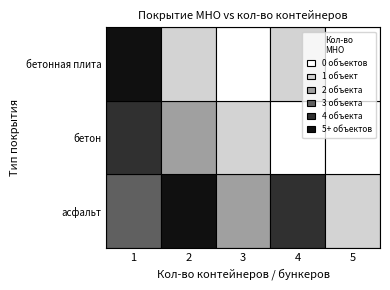

Between 3 and 5, which is larger?

3